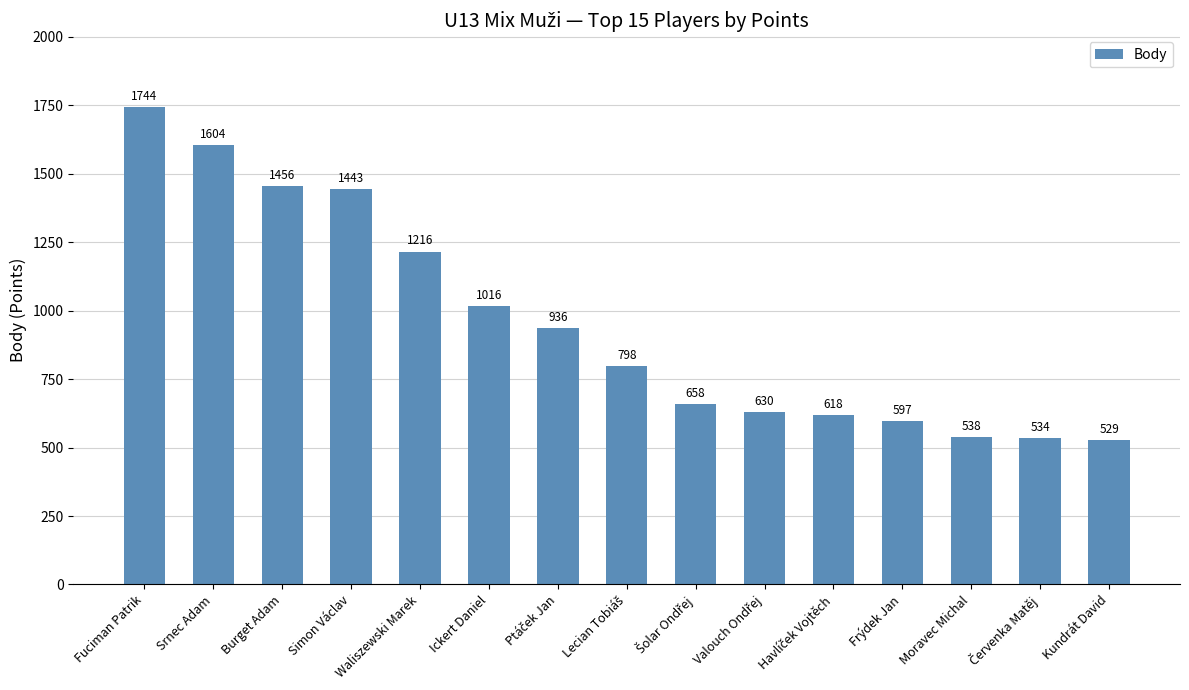

The value at Kundrát David is 529. True or false?

True